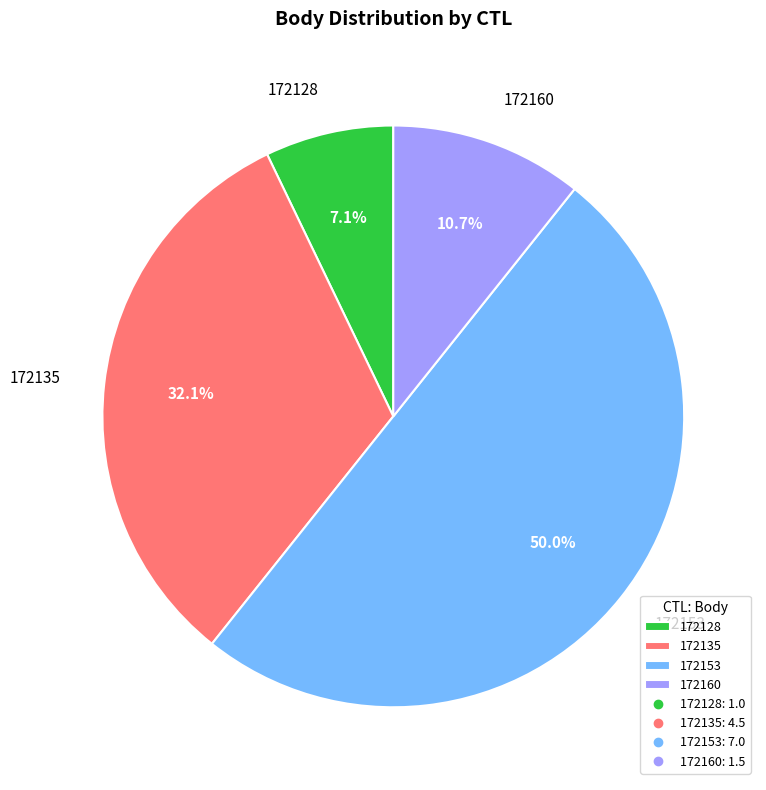

Does 172160 represent more than half of the total?

No